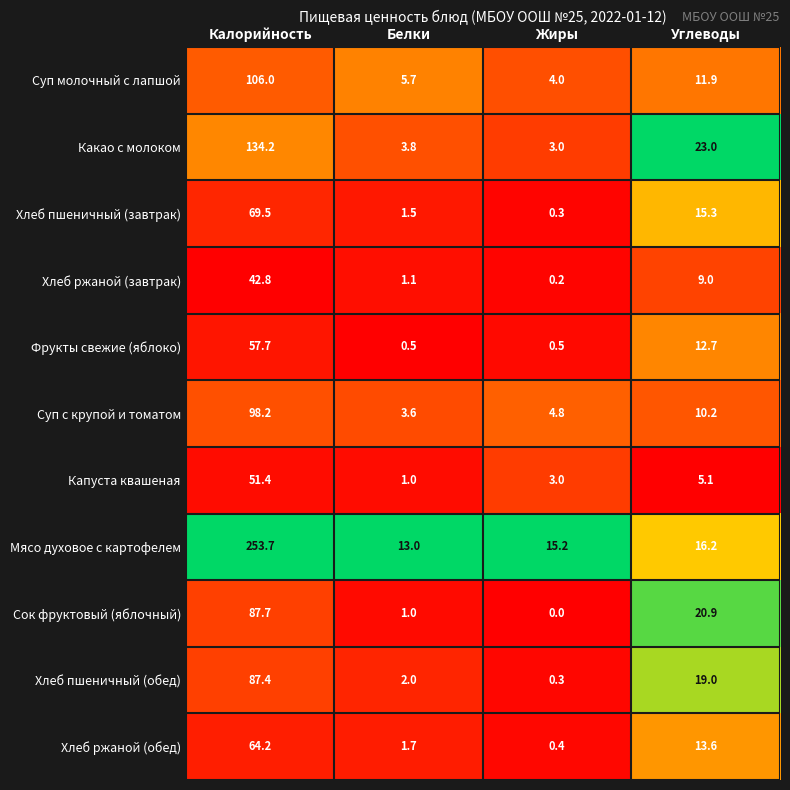

What is the average value of the Капуста квашеная series?

15.1